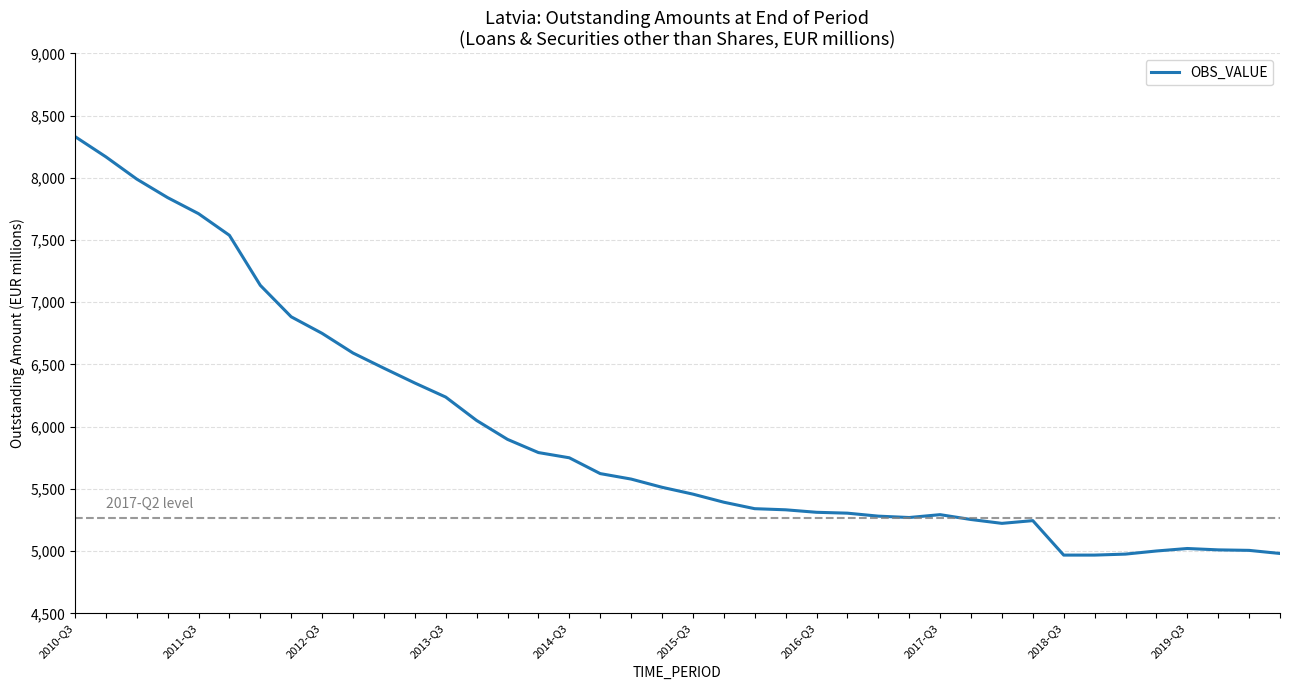

What is the smallest value displayed?

4968